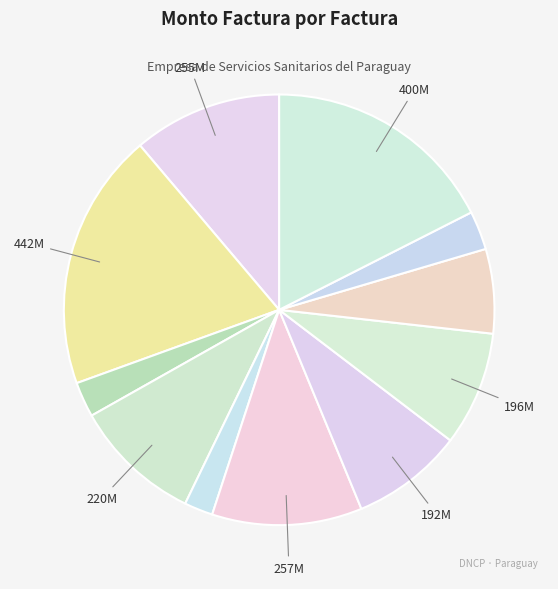

What is the smallest slice in the pie chart?

001-001-0001073